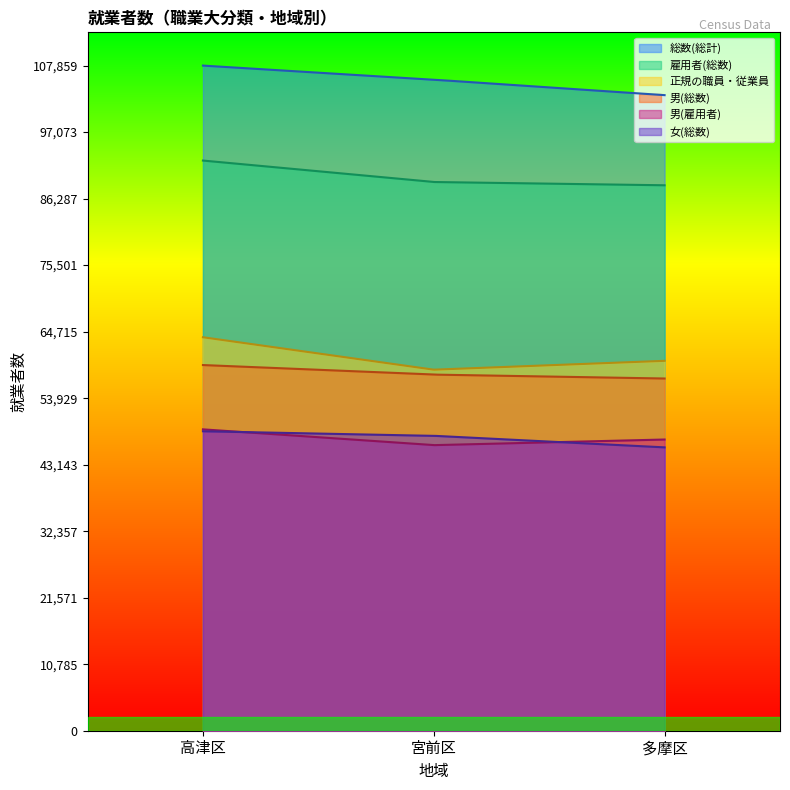

Reading left to right, what are all the values shown in this chart?

総数(総計): 高津区=107859	宮前区=105577	多摩区=103066
雇用者(総数): 高津区=92460	宮前区=88980	多摩区=88451
正規の職員・従業員: 高津区=63807	宮前区=58548	多摩区=59982
男(総数): 高津区=59299	宮前区=57750	多摩区=57116
男(雇用者): 高津区=48870	宮前区=46310	多摩区=47222
女(総数): 高津区=48560	宮前区=47827	多摩区=45950